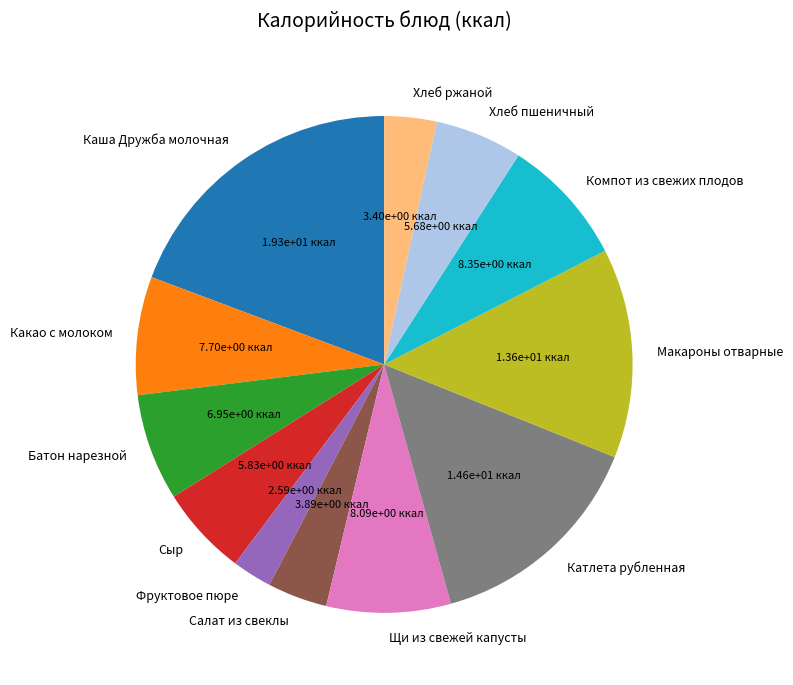

What is the smallest slice in the pie chart?

Фруктовое пюре